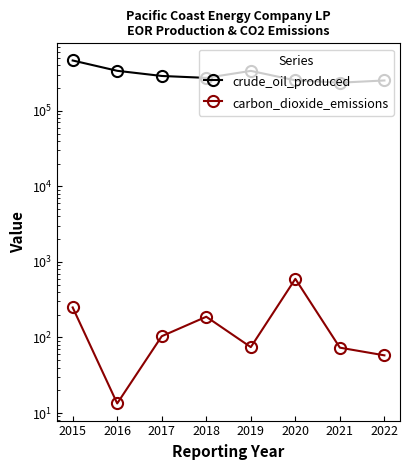

What is the maximum value for crude_oil_produced?

462639.0